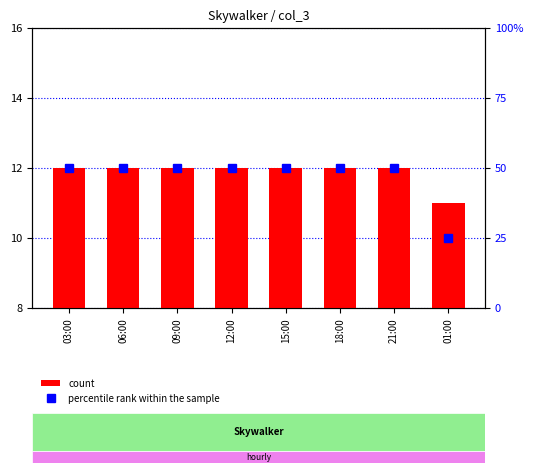

Does the chart contain stacked bars?

No